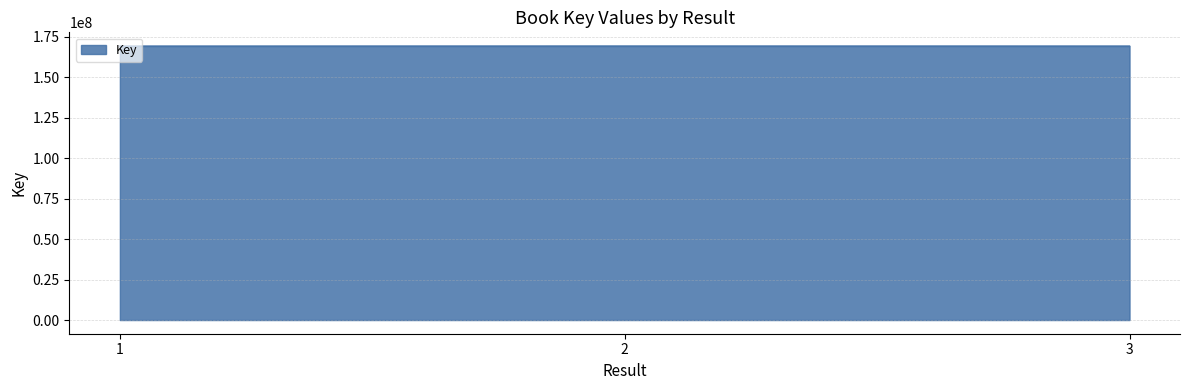

True or false: the data shows 47212982 at 1.

False